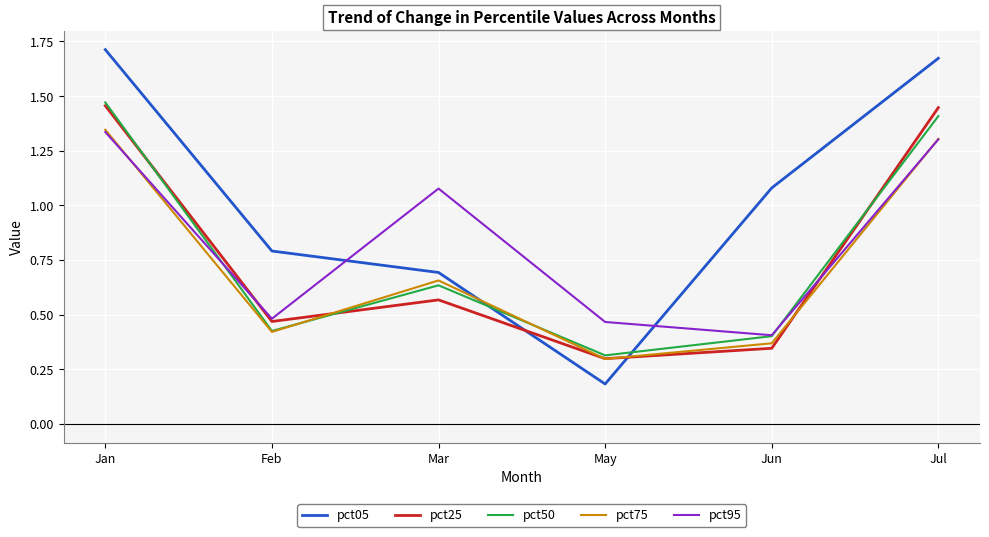

Is the value of pct05 at Mar greater than the value of pct50 at Feb?

Yes